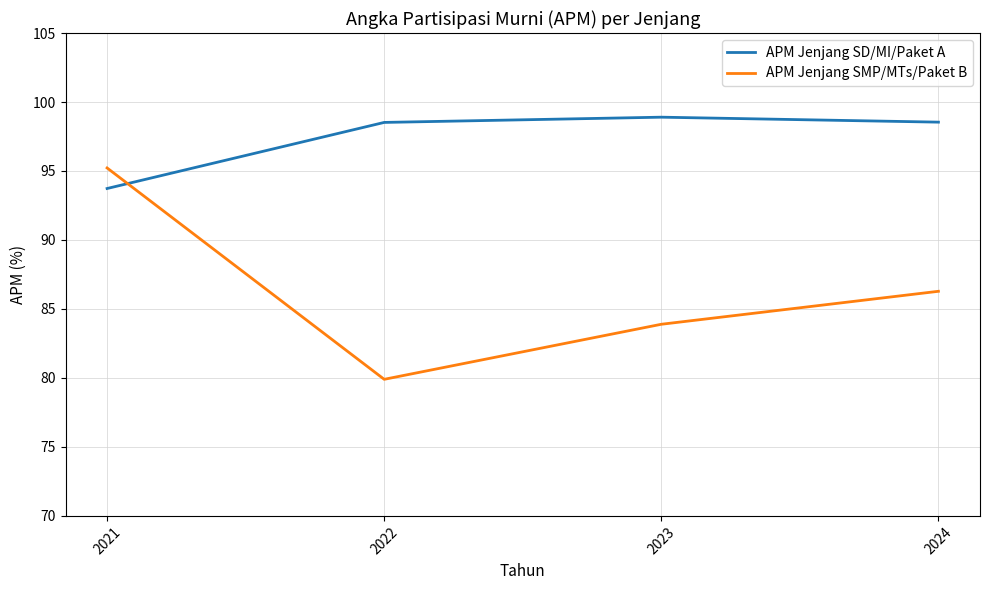

At which label does APM Jenjang SMP/MTs/Paket B reach its minimum?

2022